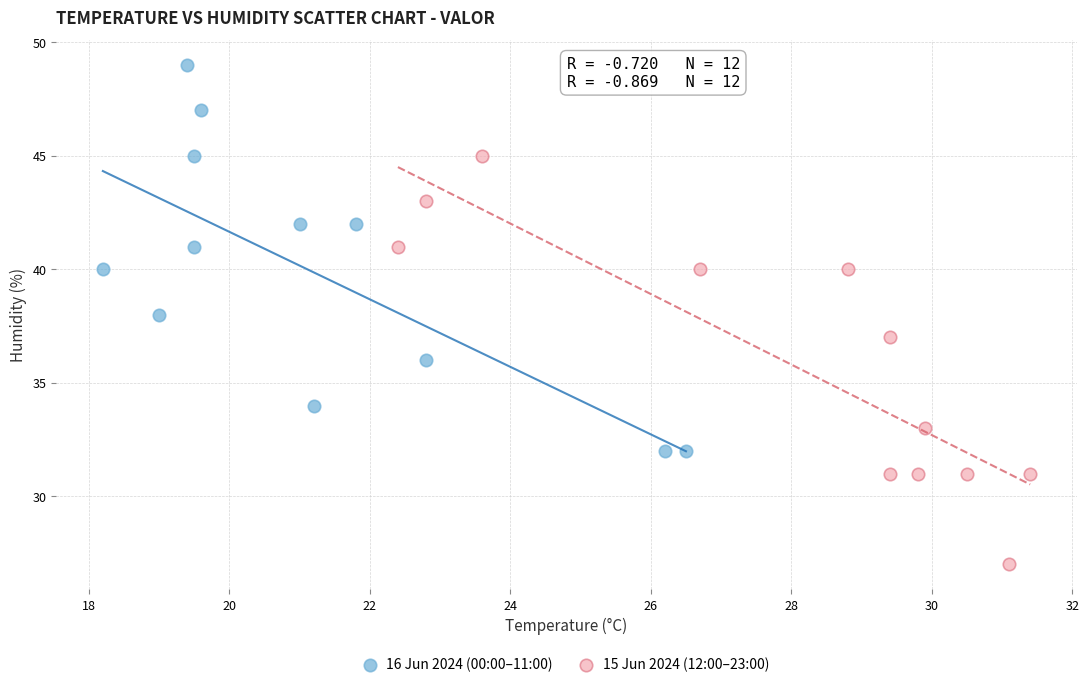

Which series has the largest Y range (max minus min)?

15 Jun 2024 (12:00–23:00)